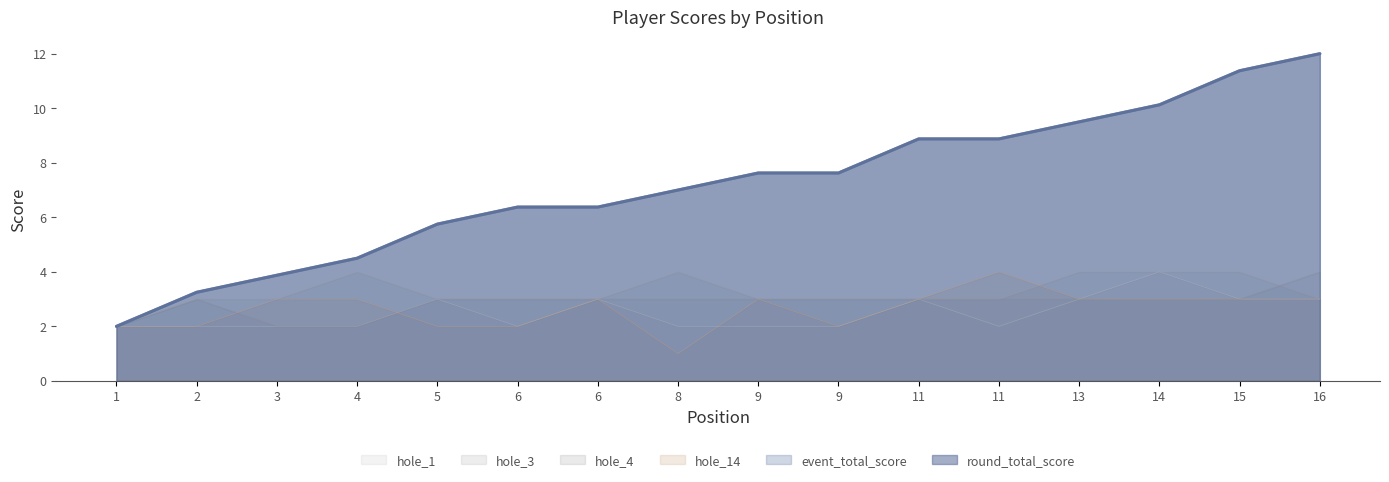

Which series has the largest total across all categories?

event_total_score